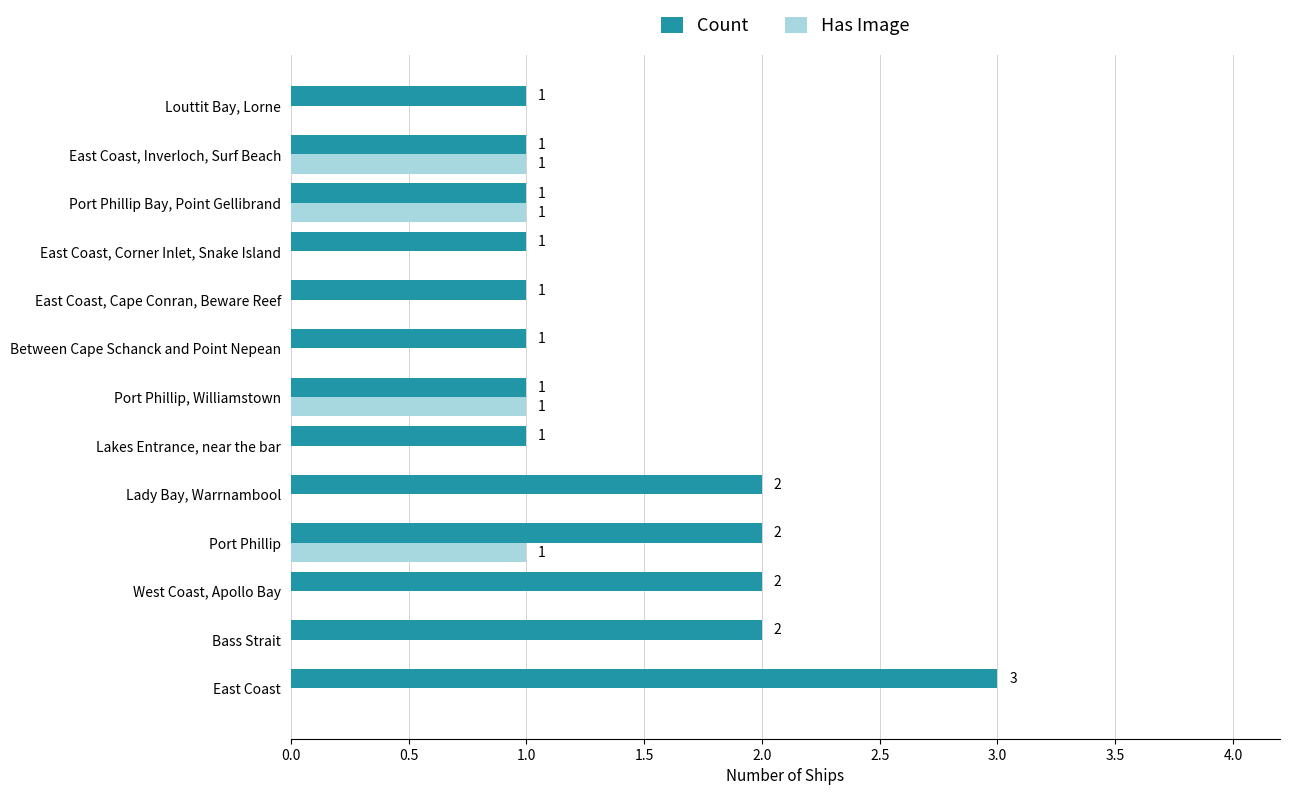

What is the sum of the Count values at East Coast and West Coast, Apollo Bay?

5